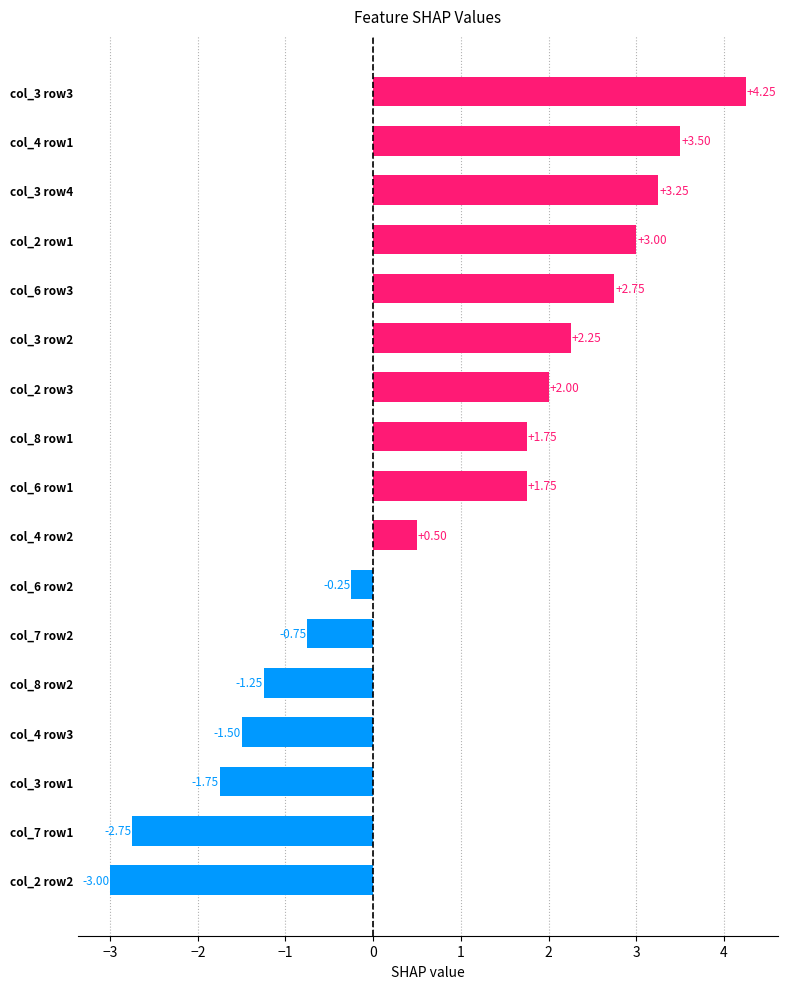

What is the change in value from col_8 row2 to col_3 row2?

+3.5